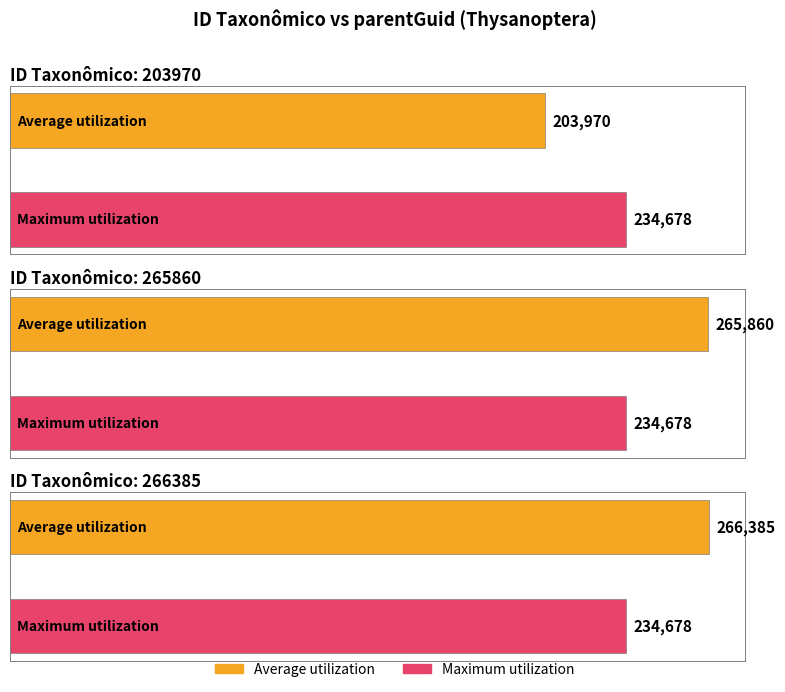

True or false: Average utilization has a value of 91013 at 266385.

False